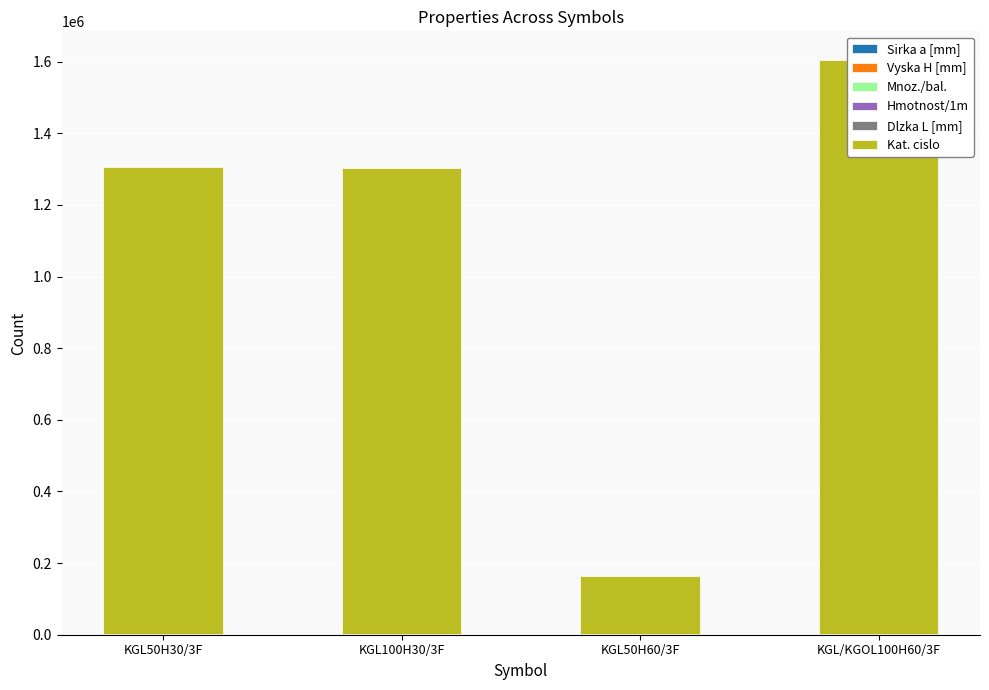

How many bars are there in total?

24